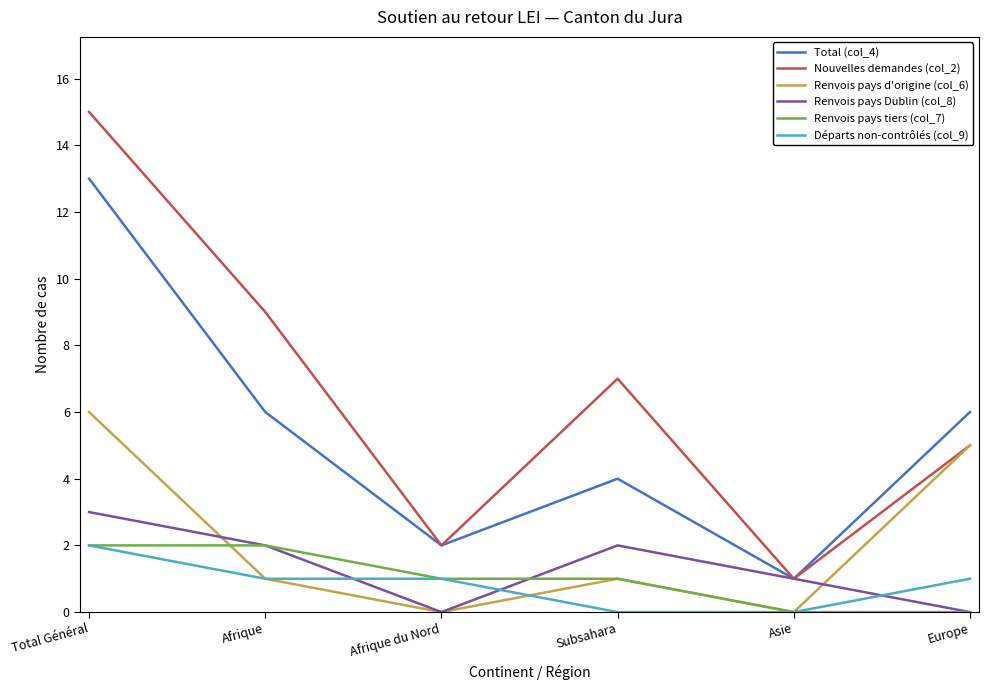

Is it true that Nouvelles demandes (col_2) equals 25 at Total Général?

False